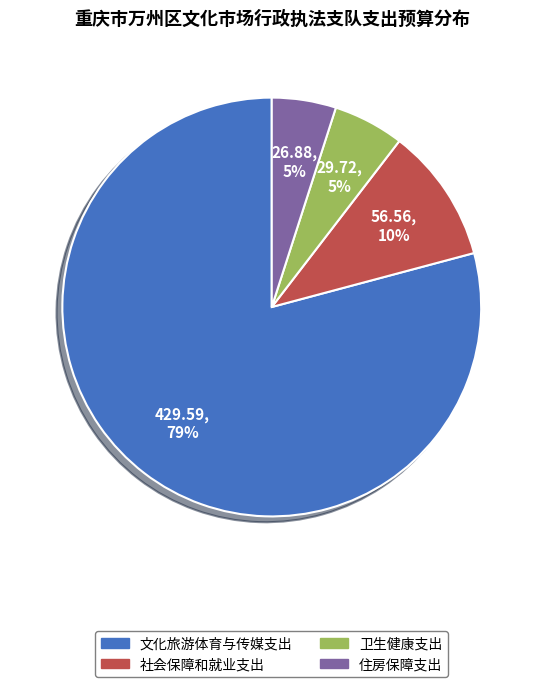

Which category accounts for the majority?

文化旅游体育与传媒支出